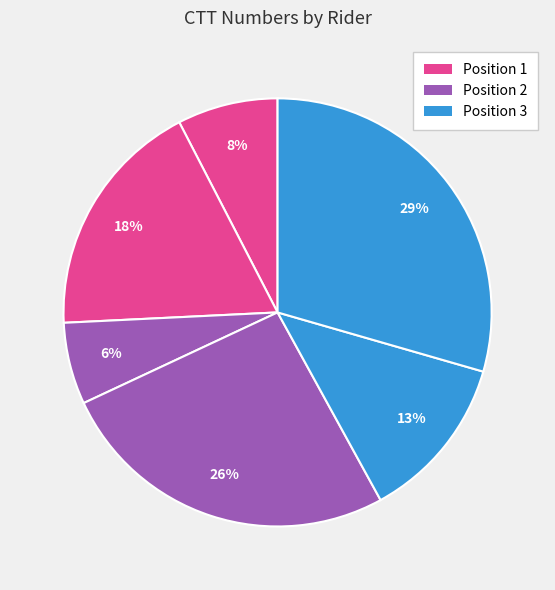

How many segments does this pie chart have?

6